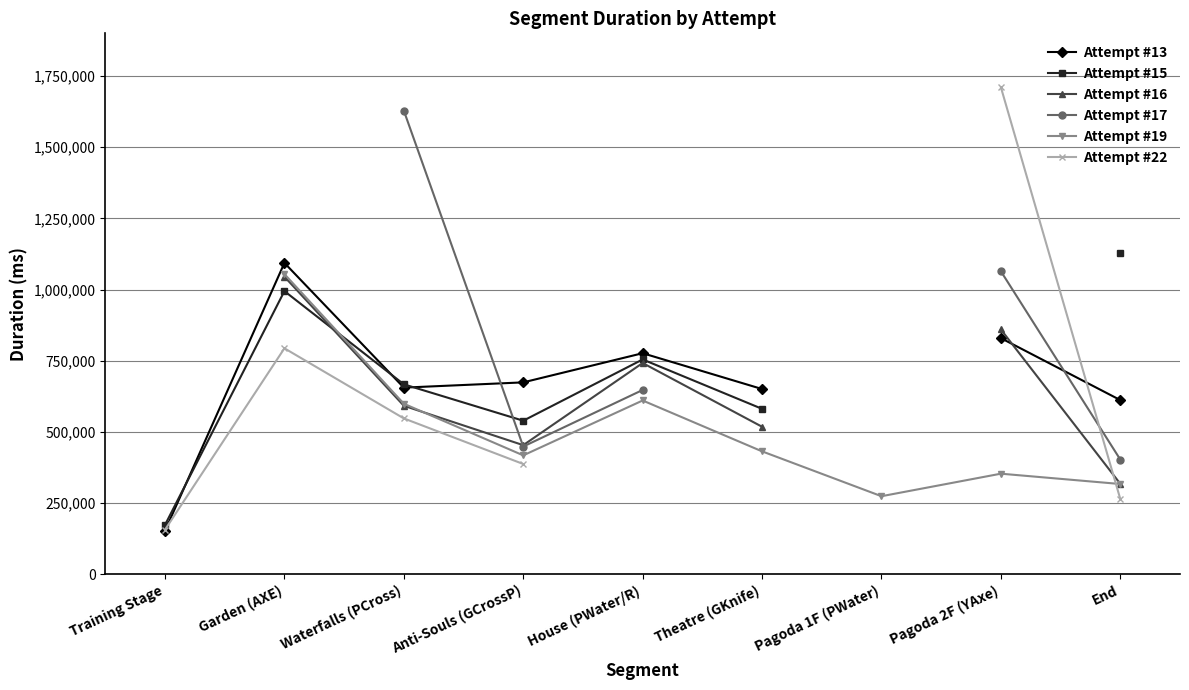

List the labels in order of Attempt #13 value, smallest first.

Training Stage, End, Theatre (GKnife), Waterfalls (PCross), Anti-Souls (GCrossP), House (PWater/R), Pagoda 2F (YAxe), Garden (AXE), Pagoda 1F (PWater)